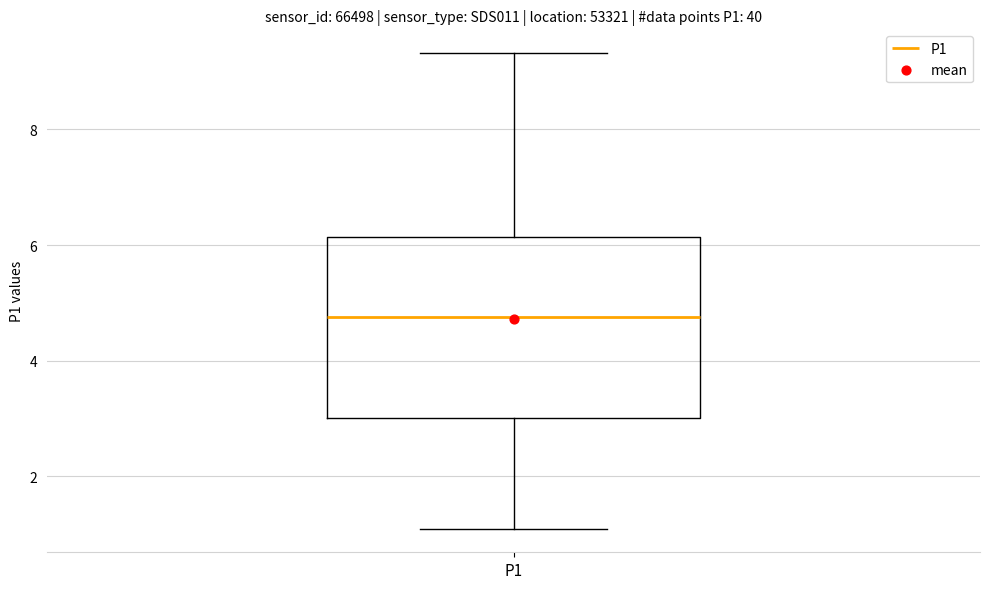

Where is the lower edge of the box for P1 on the y-axis? The values are not printed on the chart, so give them approximately, as read against the axis.

3.0